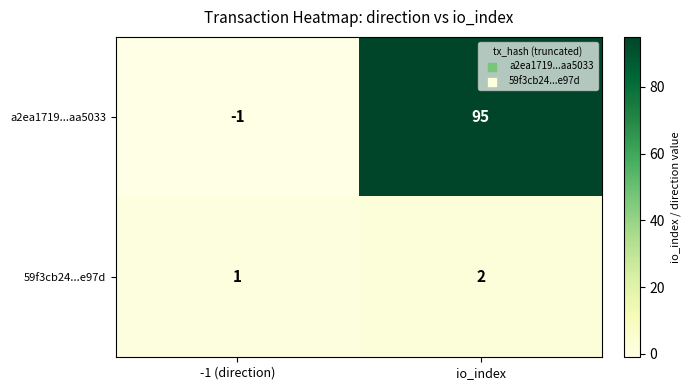

Reading left to right, transcribe all the data shown in this chart.

a2ea1719...aa5033: -1	95
59f3cb24...e97d: 1	2